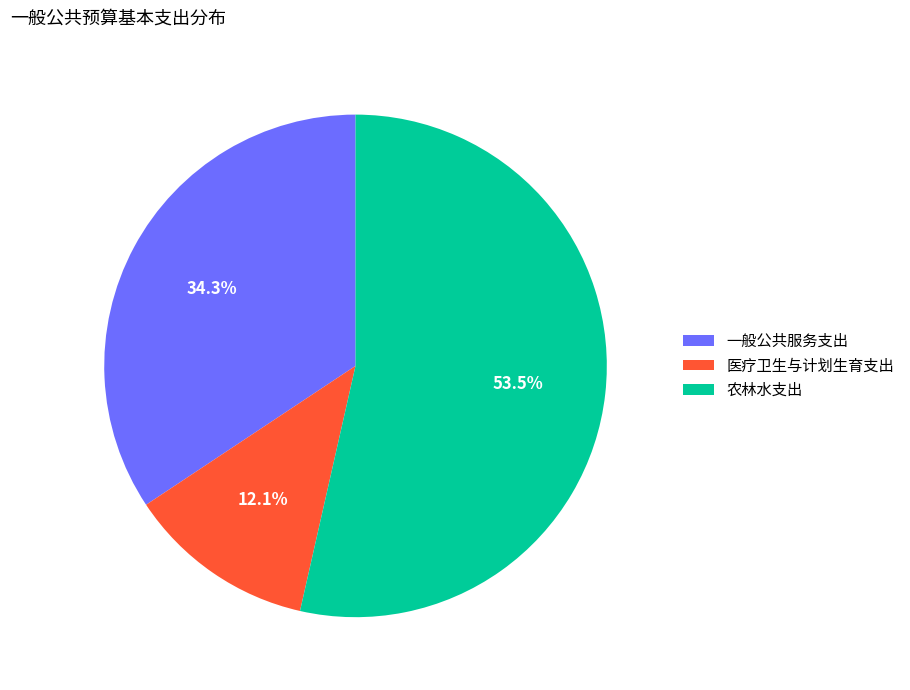

Is there a majority slice in this chart?

Yes